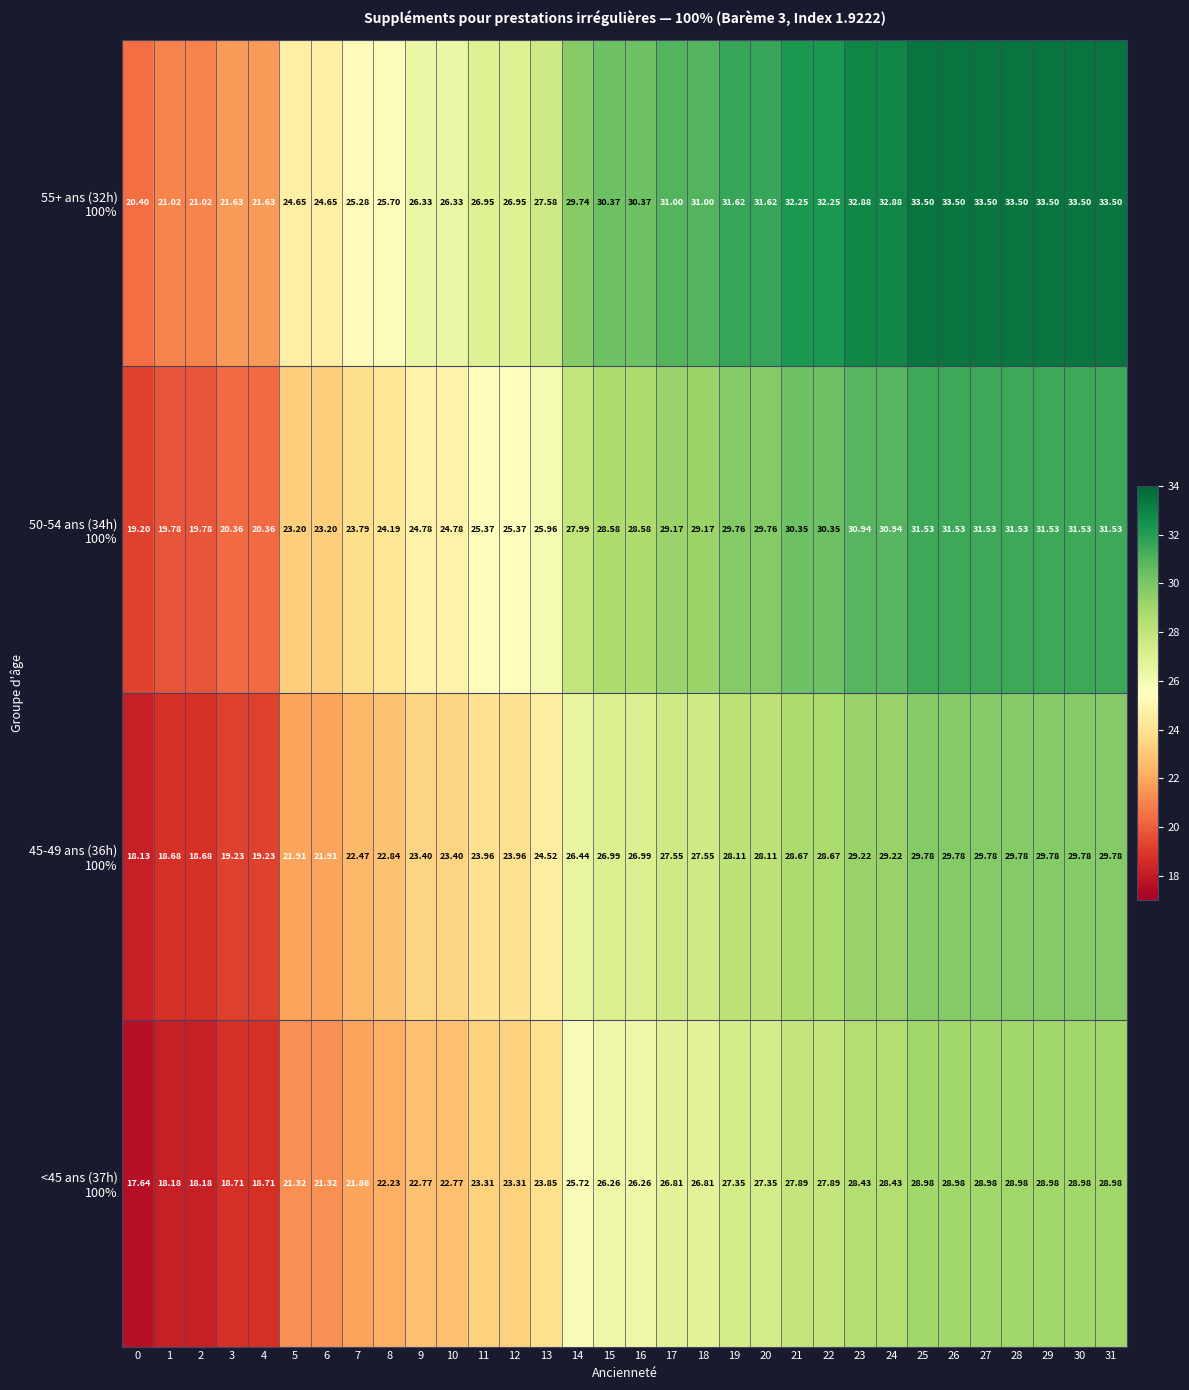

What is the spread (max minus min) of values at 6?

3.3